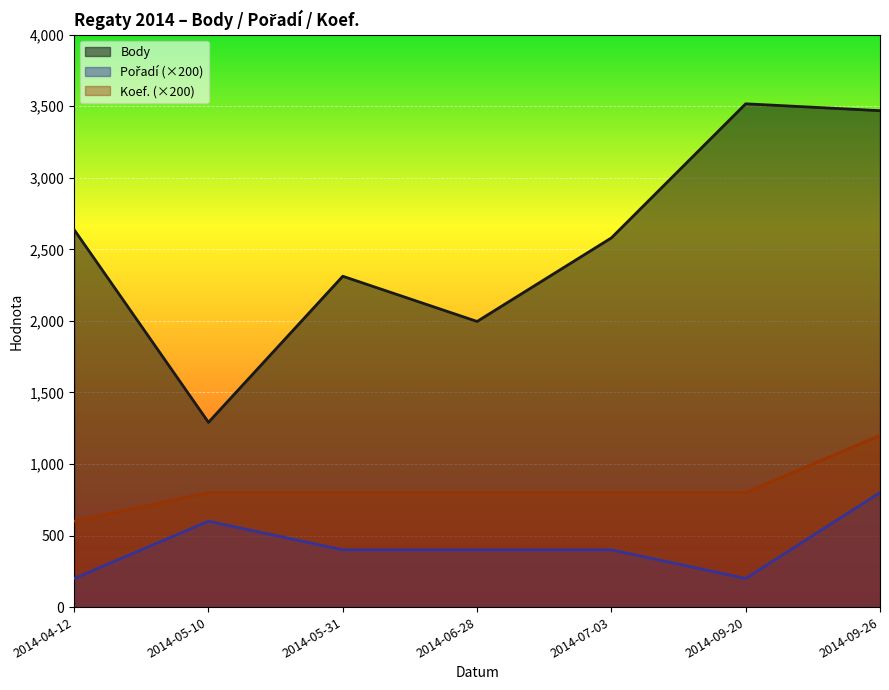

Is the value of Body at 2014-06-28 greater than the value of Koef. at 2014-09-20?

Yes